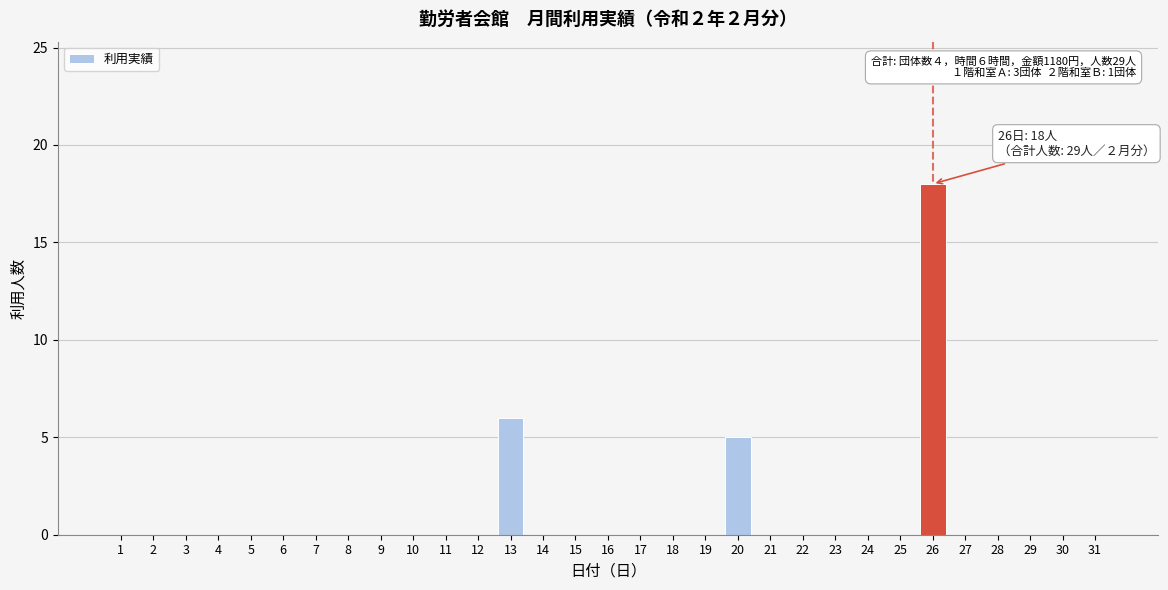

Approximately how many times larger is the value at 26 compared to 20?

3.6